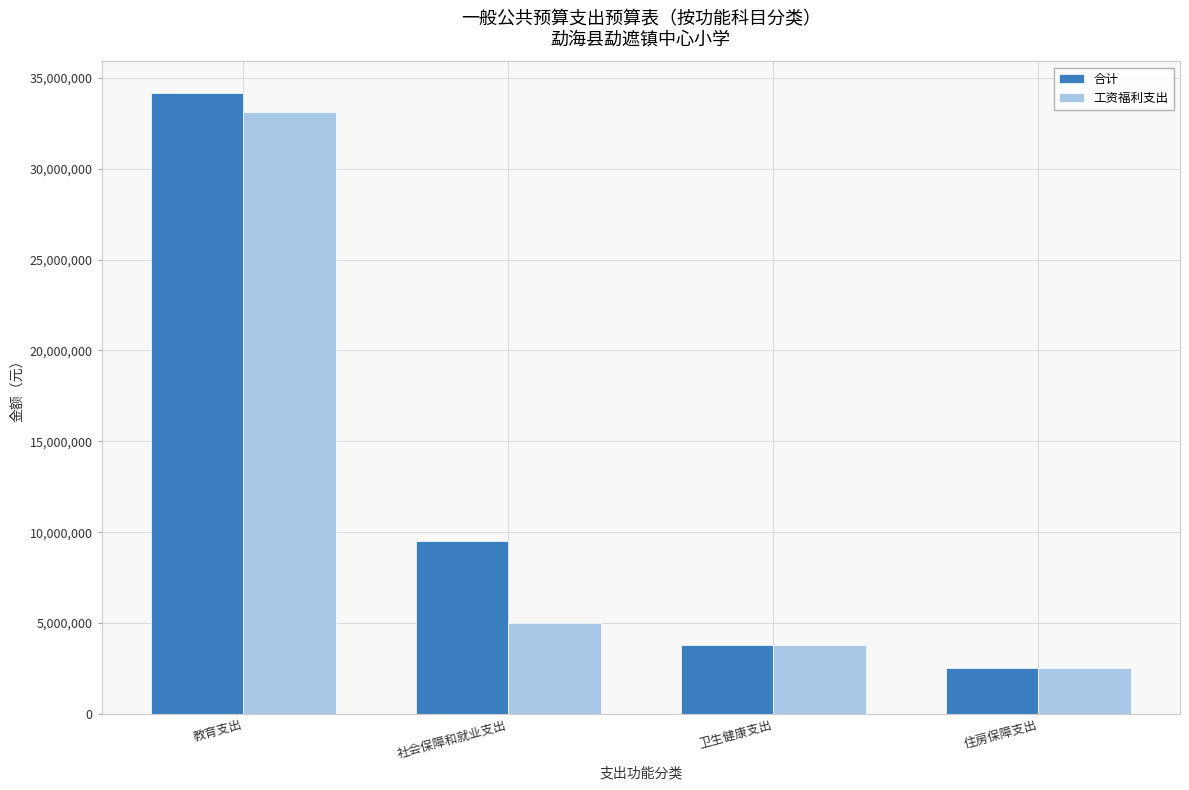

What position from the left is 住房保障支出?

4